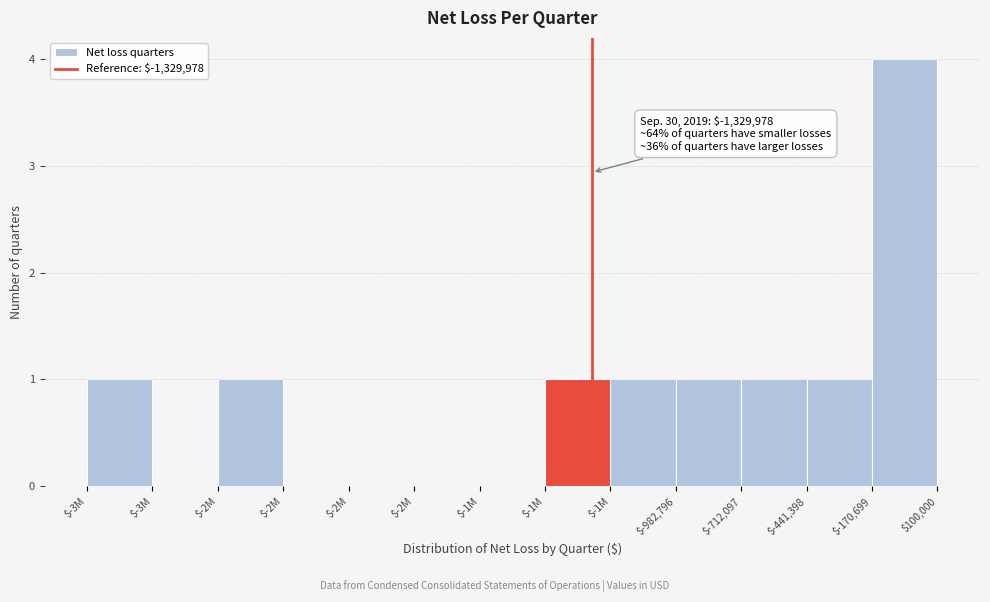

Count the number of data series in this chart.

1